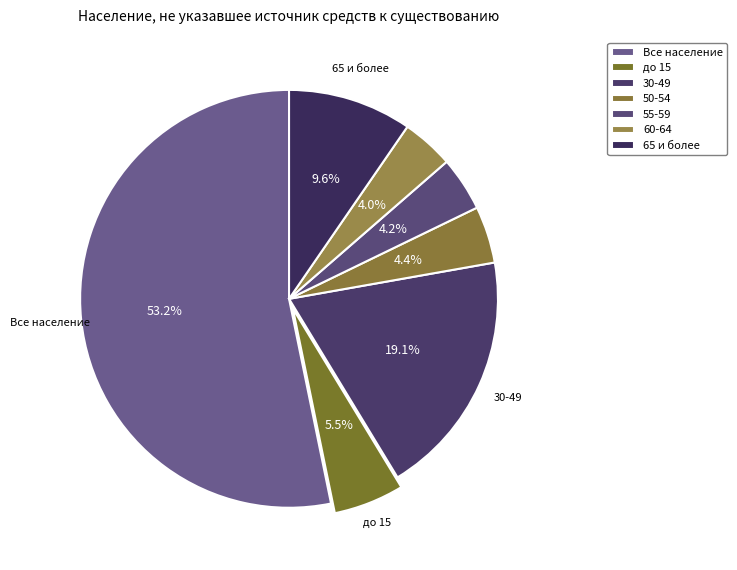

What portion of the pie excludes 30-49?

80.9%